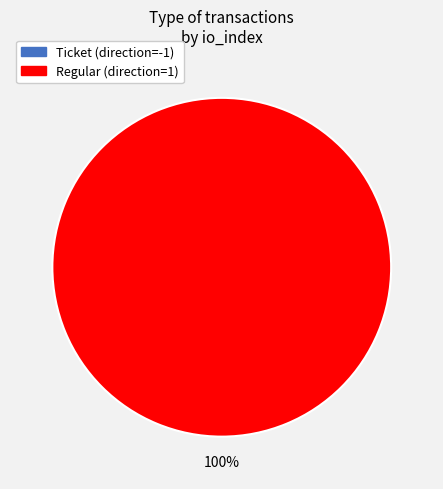

How many slices are in this pie chart?

2